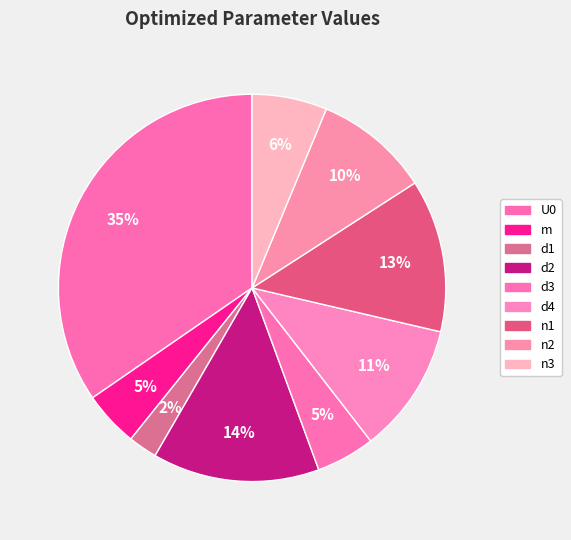

What is the largest slice in the pie chart?

U0